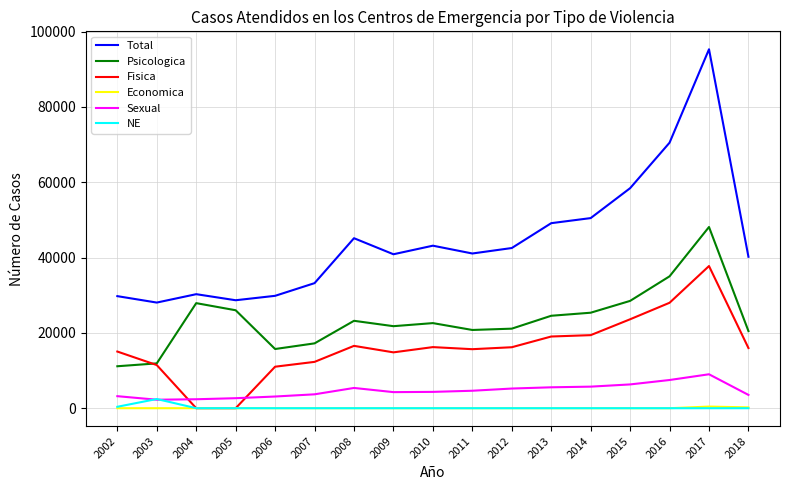

True or false: Psicologica and NE cross at least once.

False